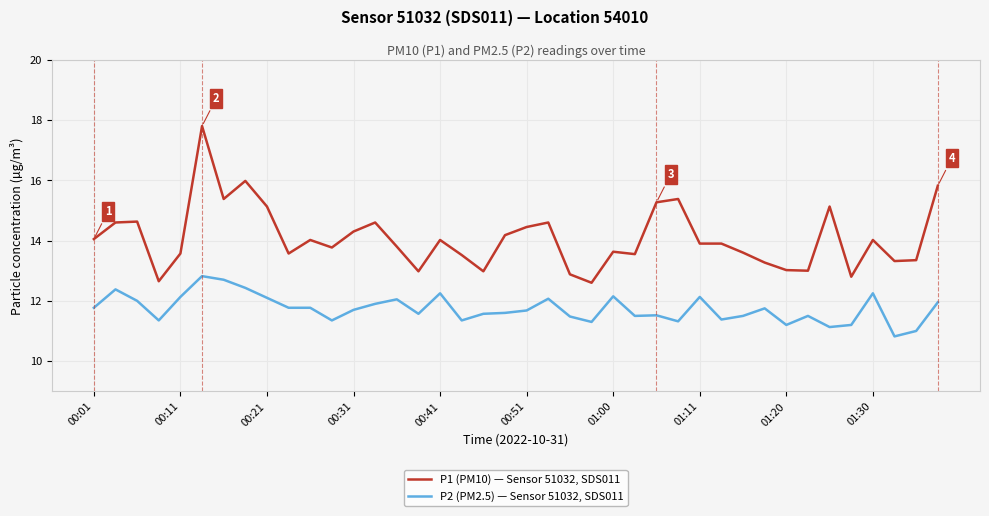

What is the maximum value for P2 (PM2.5) — Sensor 51032, SDS011?

12.8